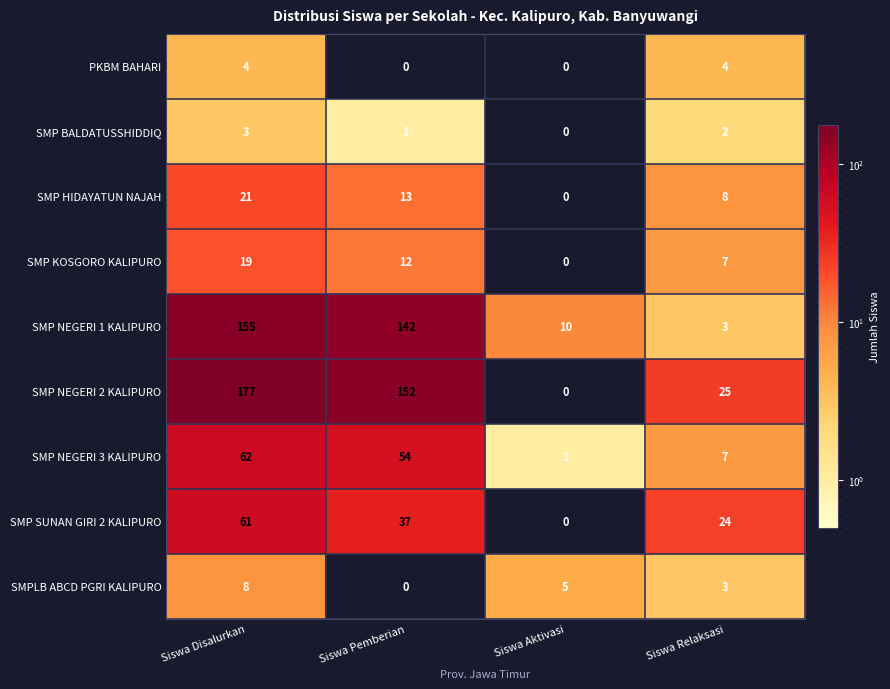

What is the difference between the second highest and minimum values in the SMP NEGERI 2 KALIPURO series?

152